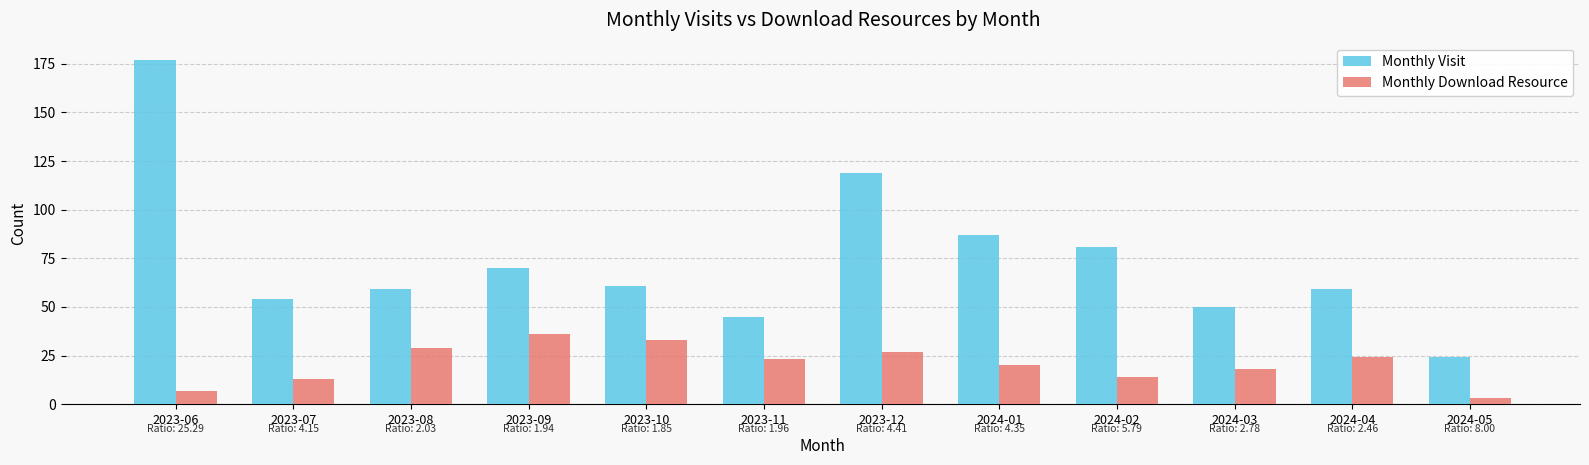

Reading left to right, extract all data points from this chart.

Monthly Visit: 2023-06=177	2023-07=54	2023-08=59	2023-09=70	2023-10=61	2023-11=45	2023-12=119	2024-01=87	2024-02=81	2024-03=50	2024-04=59	2024-05=24
Monthly Download Resource: 2023-06=7	2023-07=13	2023-08=29	2023-09=36	2023-10=33	2023-11=23	2023-12=27	2024-01=20	2024-02=14	2024-03=18	2024-04=24	2024-05=3